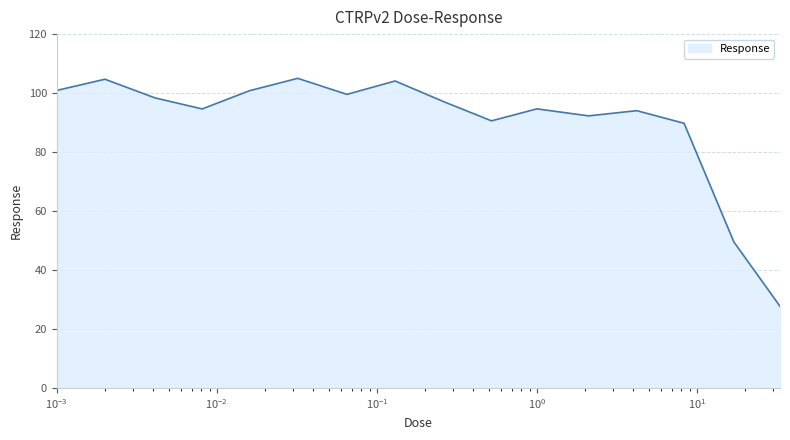

How many lines are shown in the chart?

1